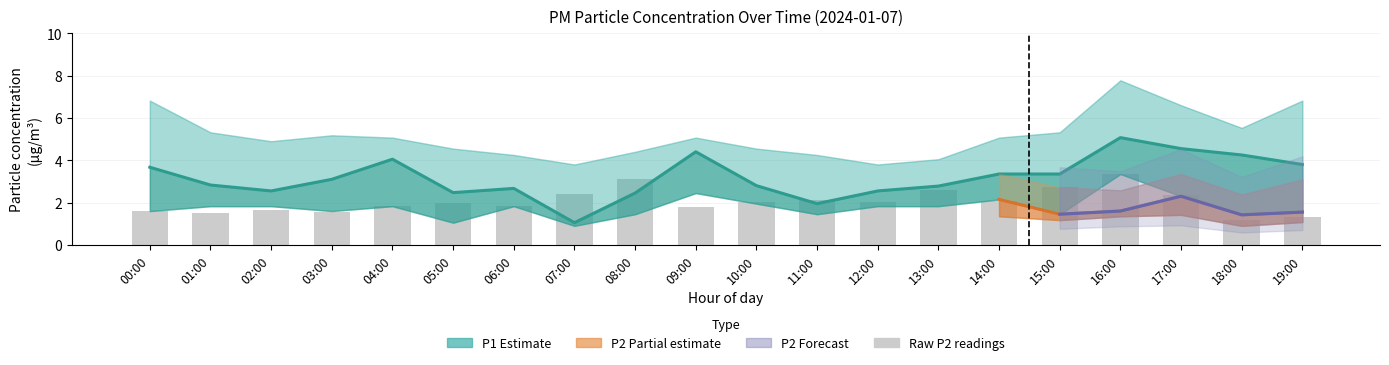

What is the total value across all series at 19:00?

17.9